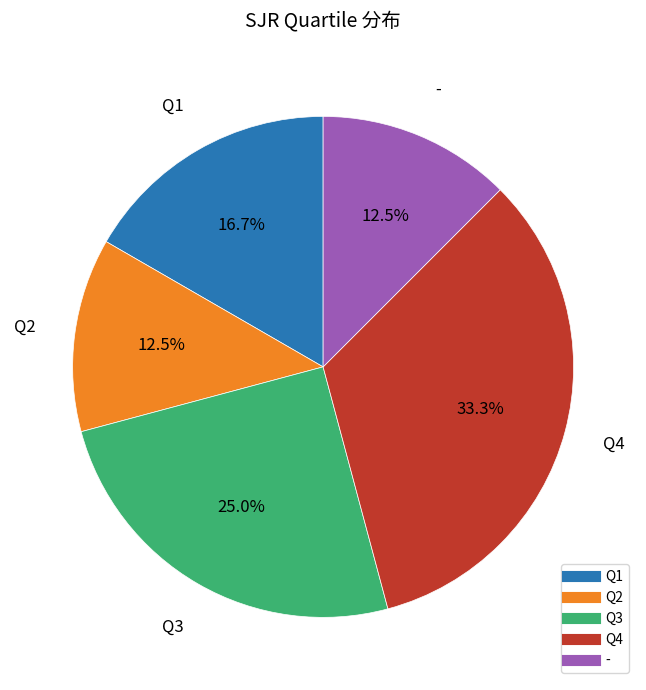

What is the largest slice in the pie chart?

Q4